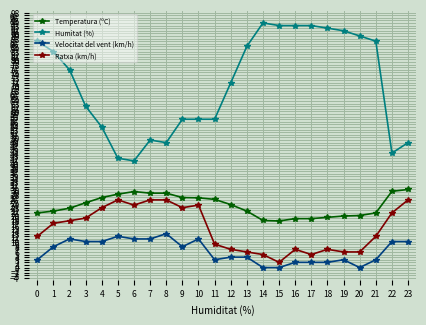

Is this an area chart (filled region under the line)?

No